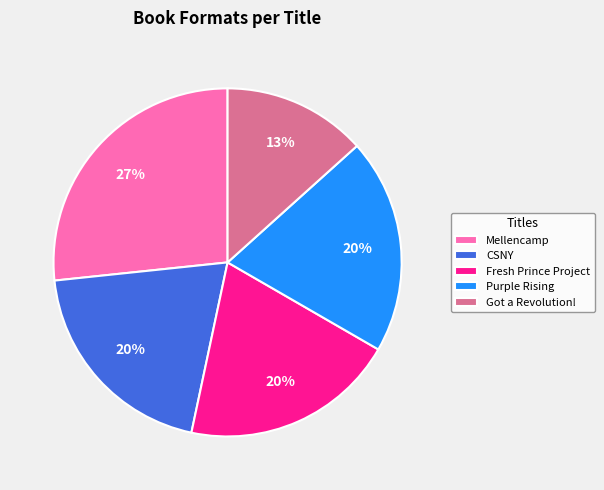

Is it true that Fresh Prince Project is 14% of the pie?

False